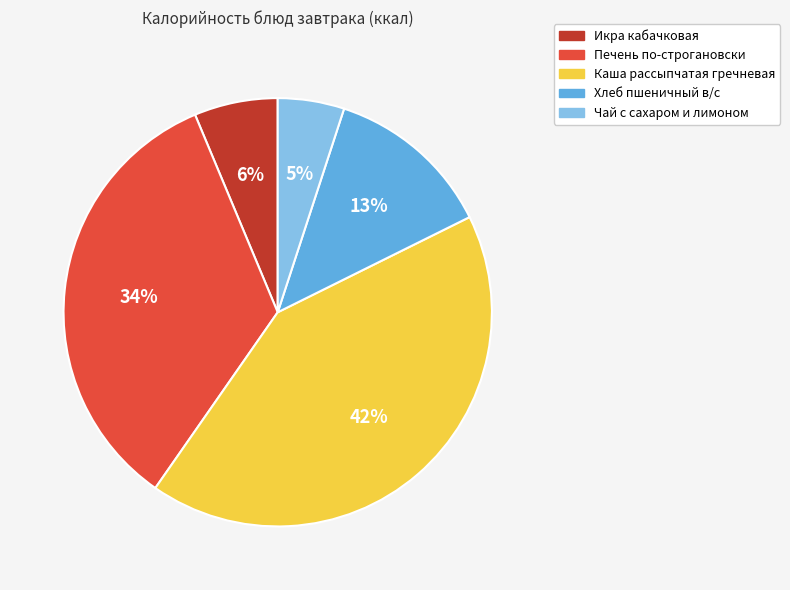

Count the number of slices in the pie.

5